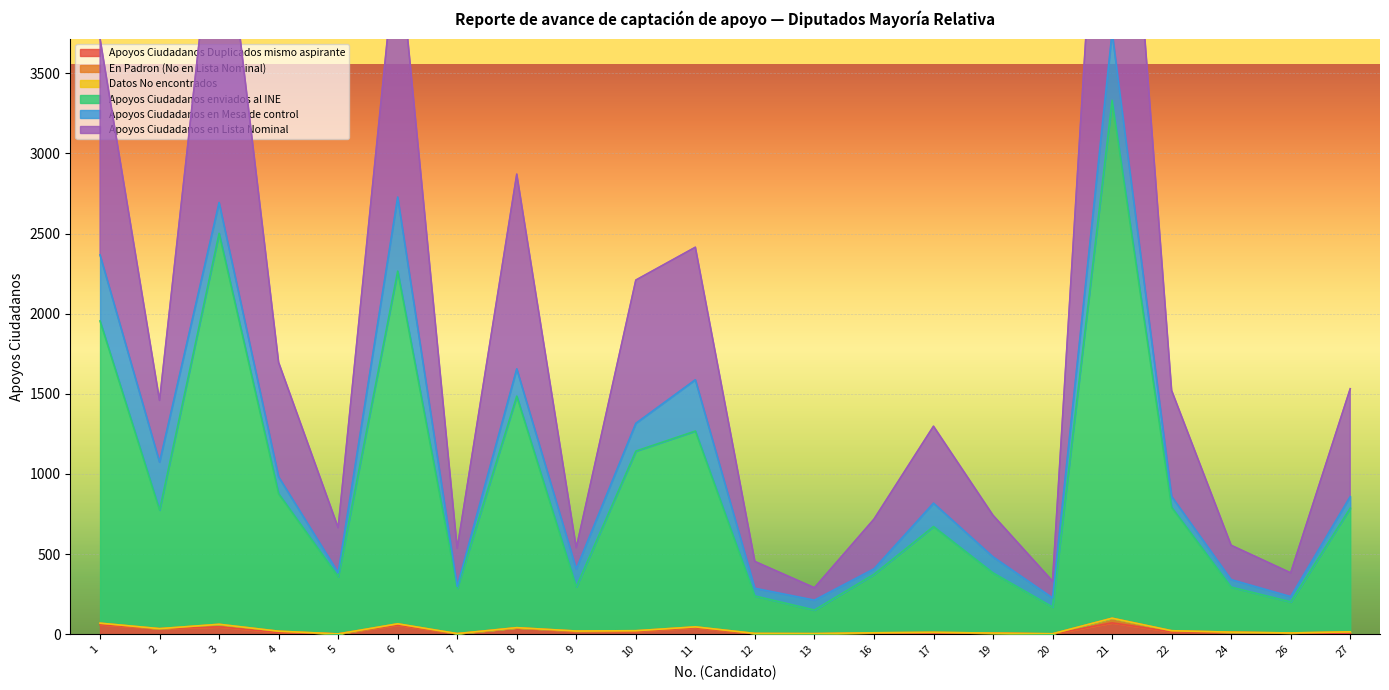

The value of Apoyos Ciudadanos en Lista Nominal at 20 is 264. True or false?

False